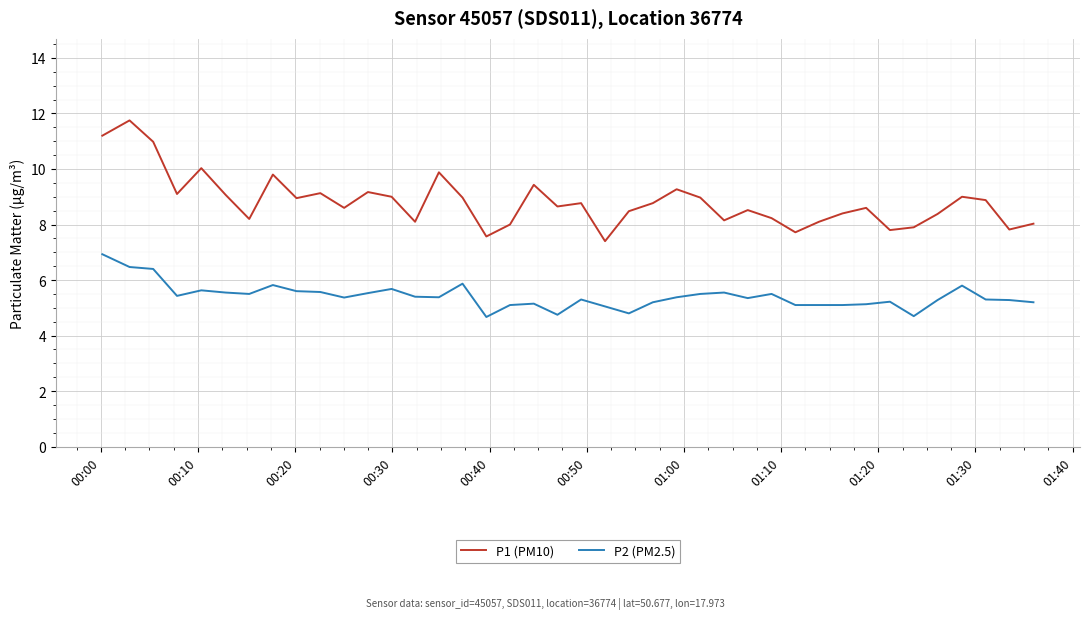

What is the maximum value shown in the chart?

11.8